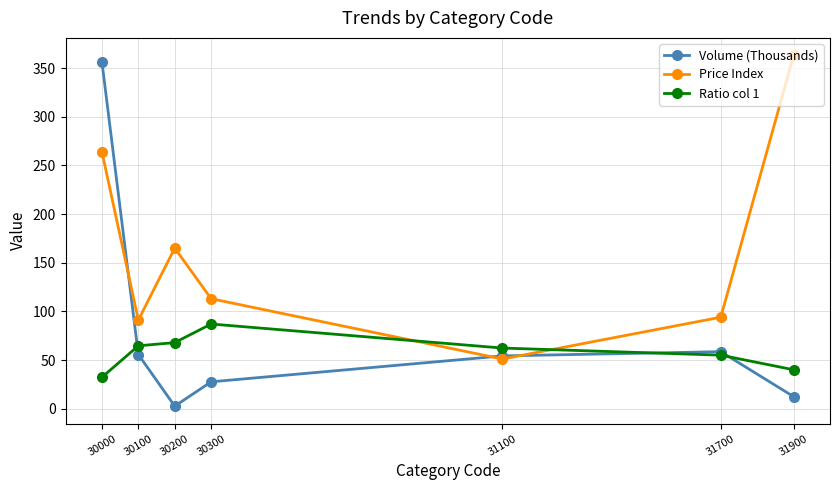

True or false: Volume (Thousands) and Price Index cross at least once.

True